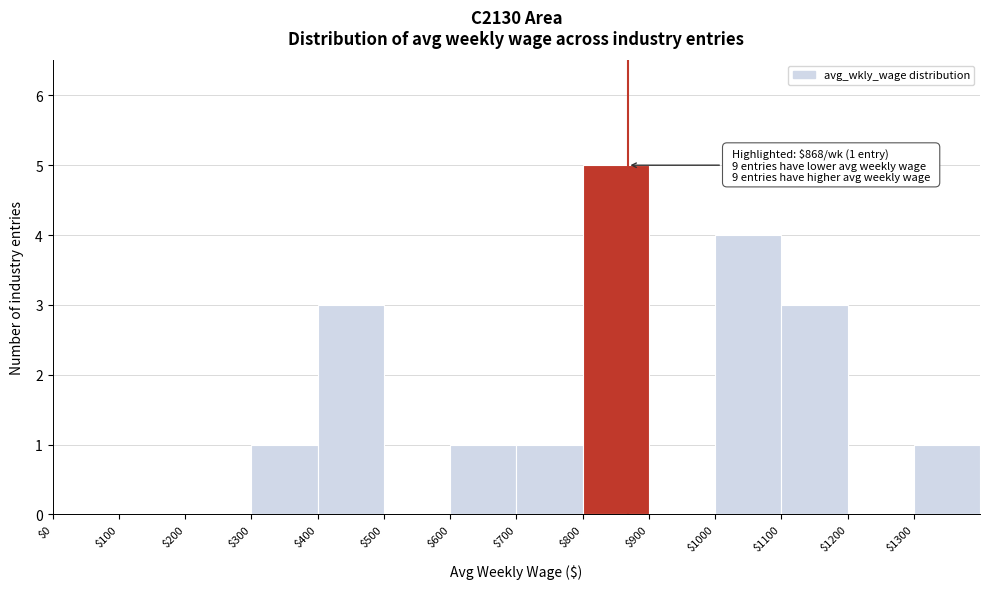

Over which range of the x-axis is the bar tallest?

800 to 900